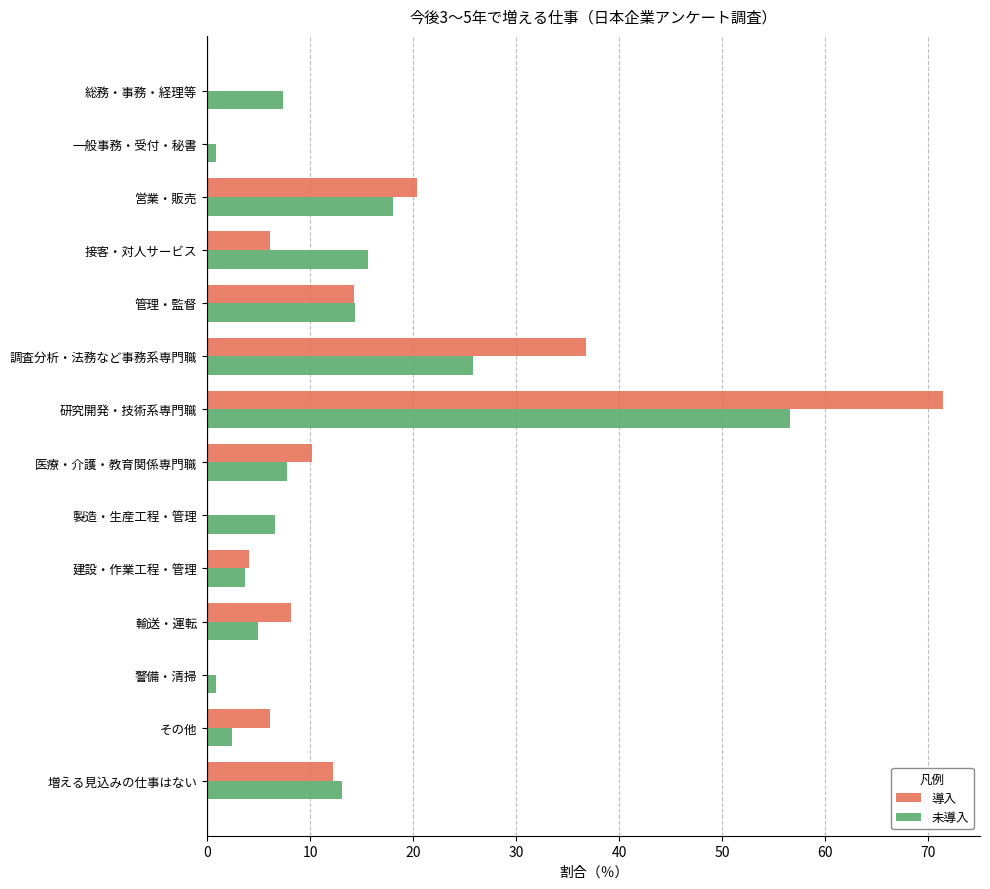

Is the value of 導入 at 研究開発・技術系専門職 greater than the value of 未導入 at その他?

Yes